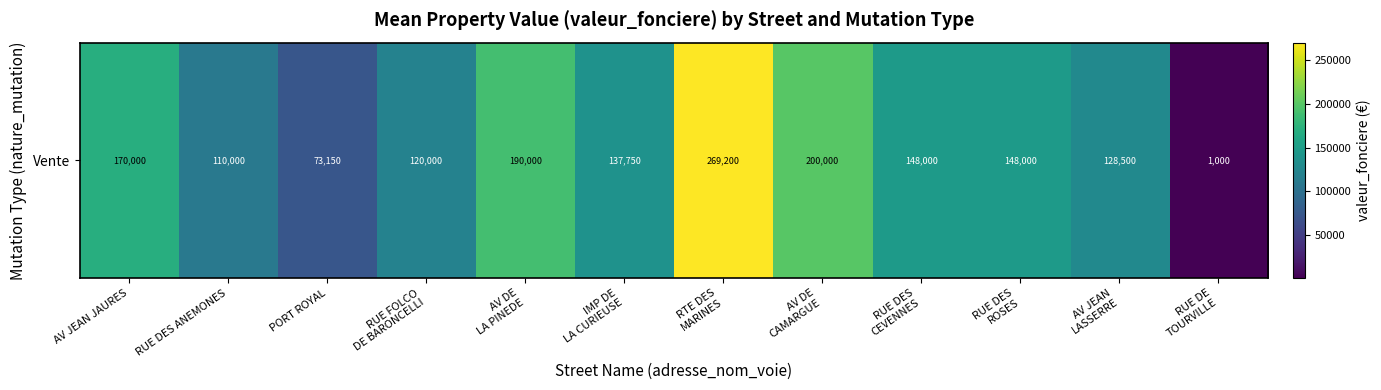

Which has a higher value, AV DE
LA PINEDE or RTE DES
MARINES?

RTE DES
MARINES